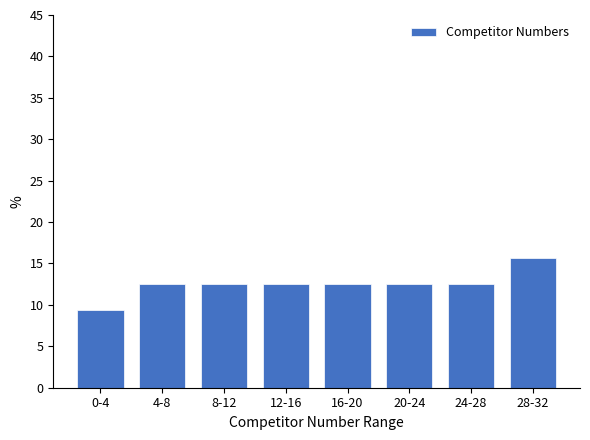

Reading right to left, list all the values displayed in this chart.

15.6	12.5	12.5	12.5	12.5	12.5	12.5	9.4